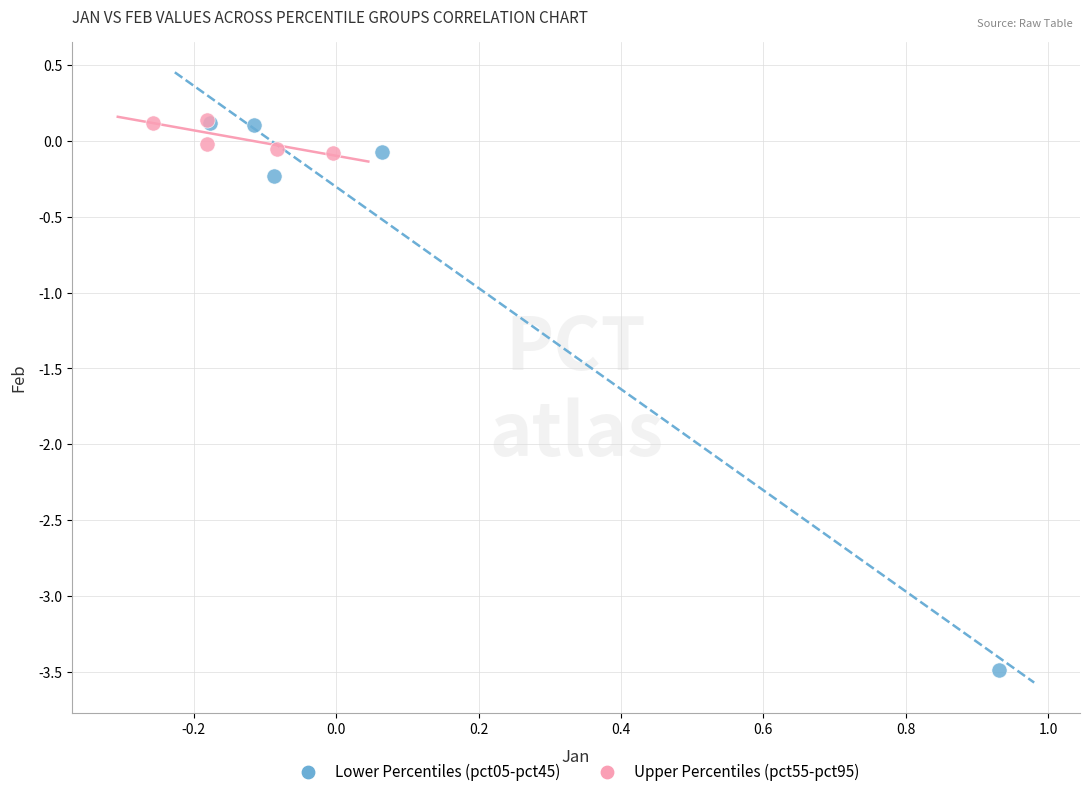

Which series has the widest spread of Y values?

Lower Percentiles (pct05-pct45)